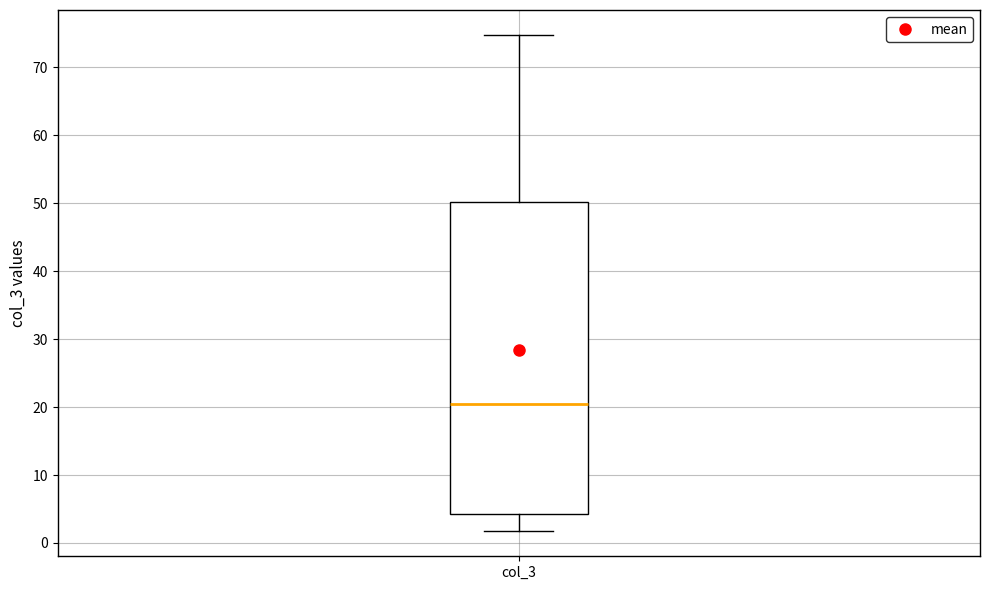

Transcribe this box plot: give where the median line is, the range the box spans, and where the two whiskers end, as read against the y-axis. The values are not printed on the chart, so give them approximately, as read against the axis.

median 20, box 4 to 50, whiskers 2 to 75